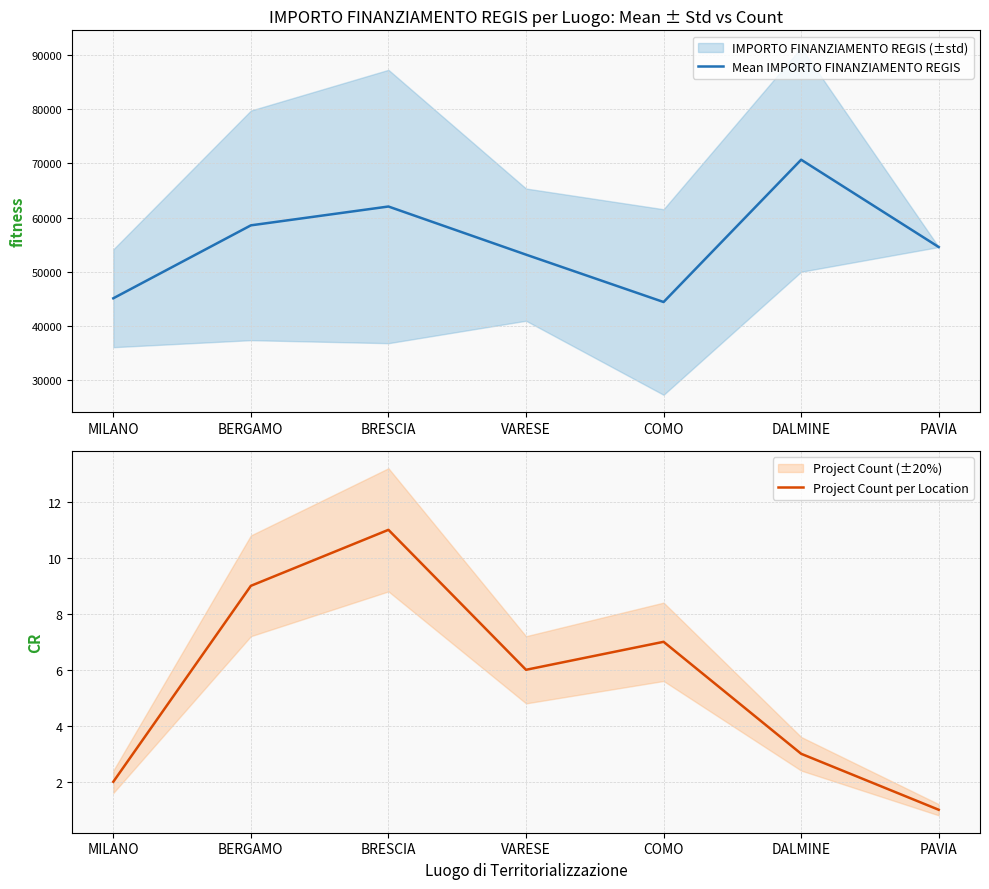

Where does the Mean IMPORTO FINANZIAMENTO REGIS series first go above 54577?

BERGAMO